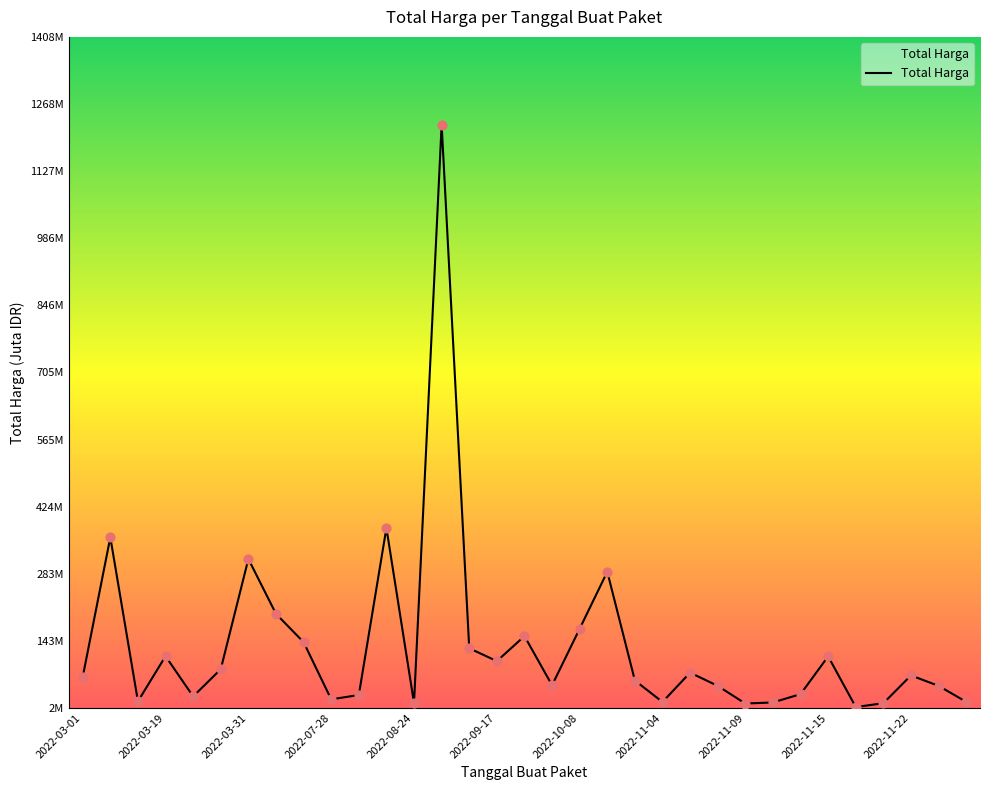

Is this an area chart (filled region under the line)?

Yes